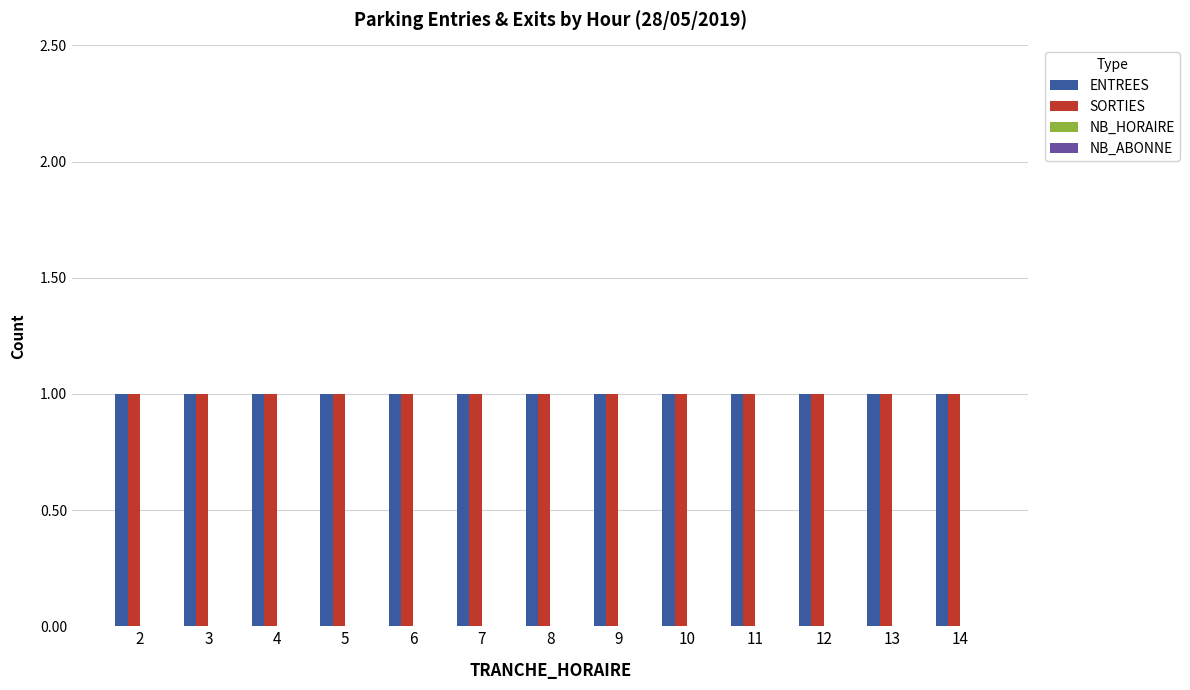

How many bars are there in total?

52